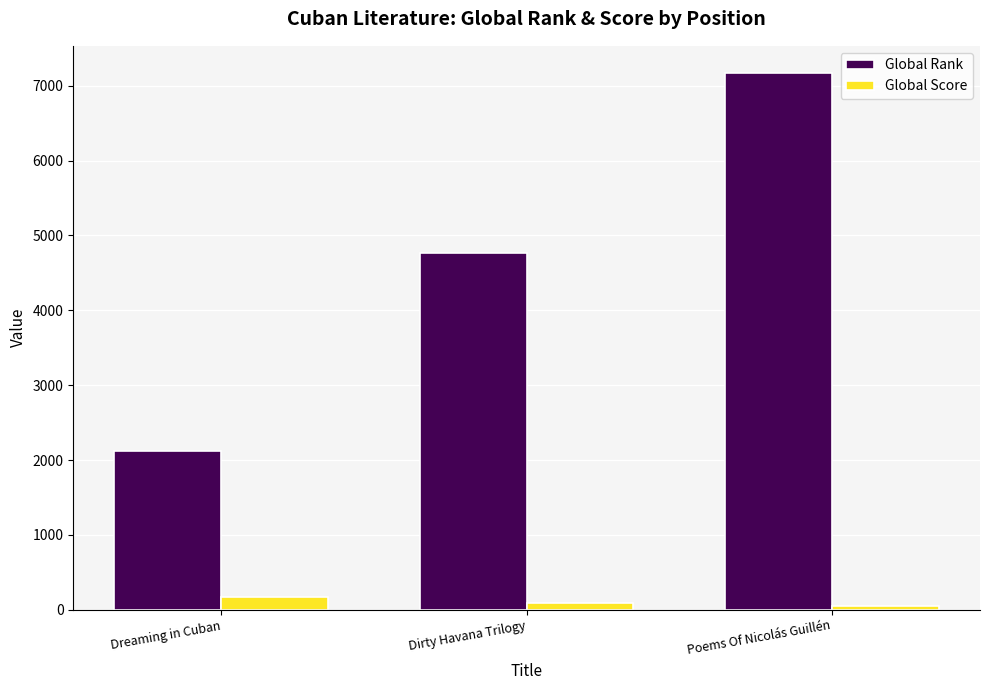

Between Dreaming in Cuban and Poems Of Nicolás Guillén, which series saw the biggest shift?

Global Rank